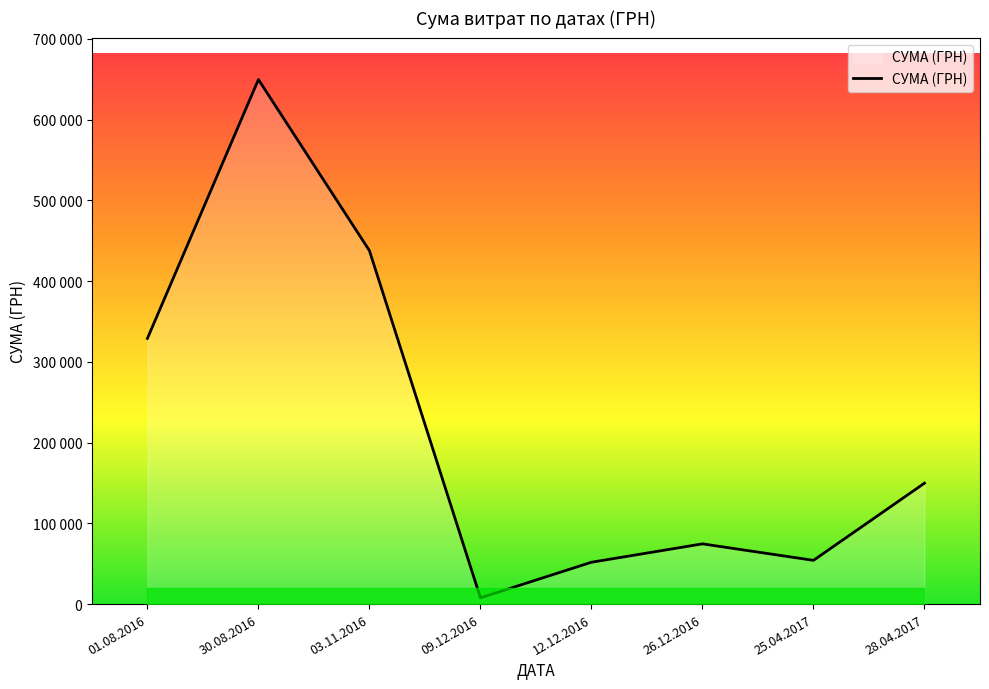

How many points are higher than both their immediate neighbors (excluding endpoints)?

2